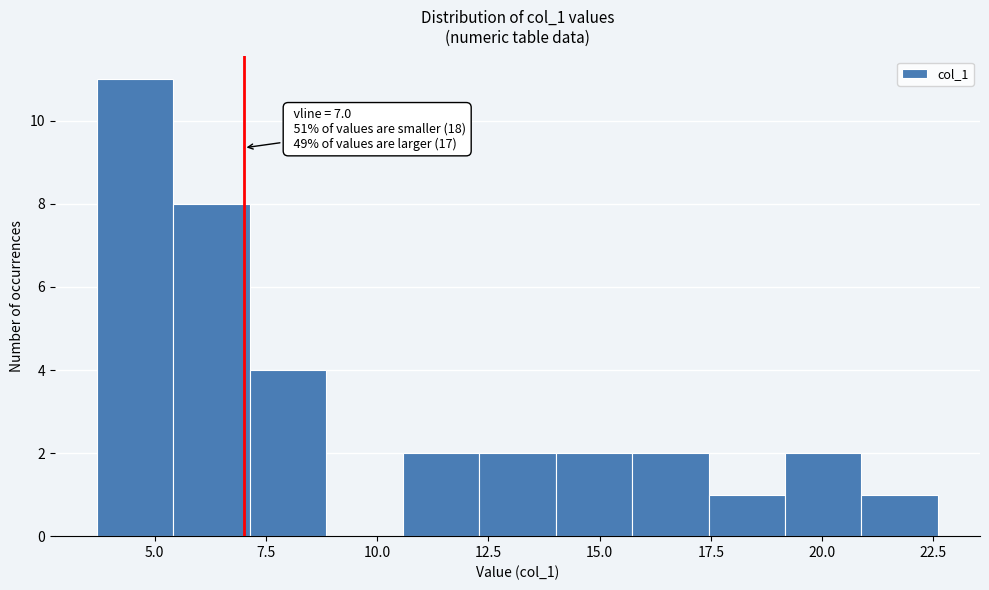

Around what value on the x-axis is the tallest bar? Give the approximate position of its centre, as read against the axis.

4.5